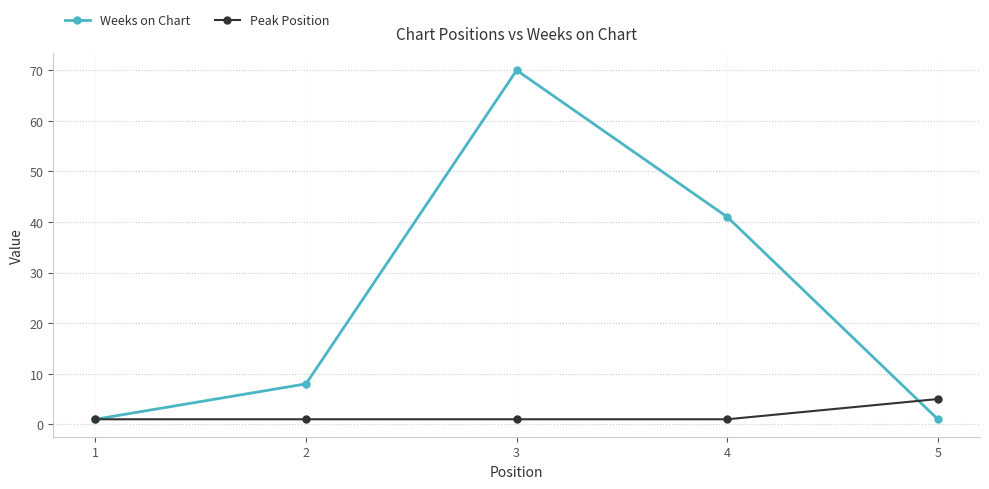

Which series has the largest total across all categories?

Weeks on Chart